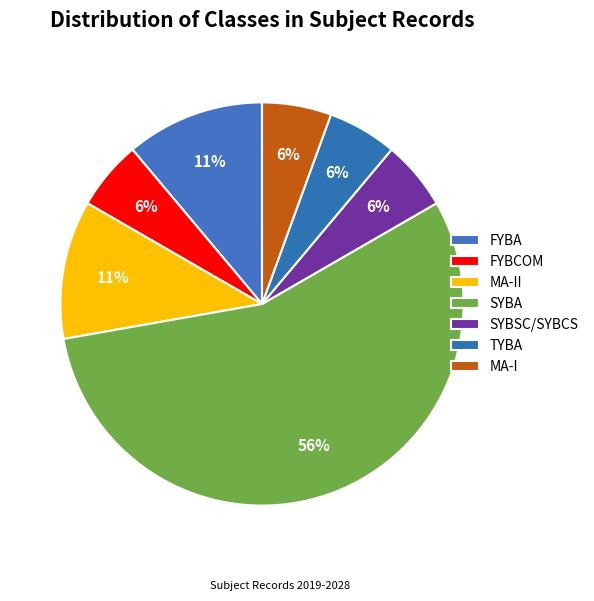

Count the number of slices in the pie.

7